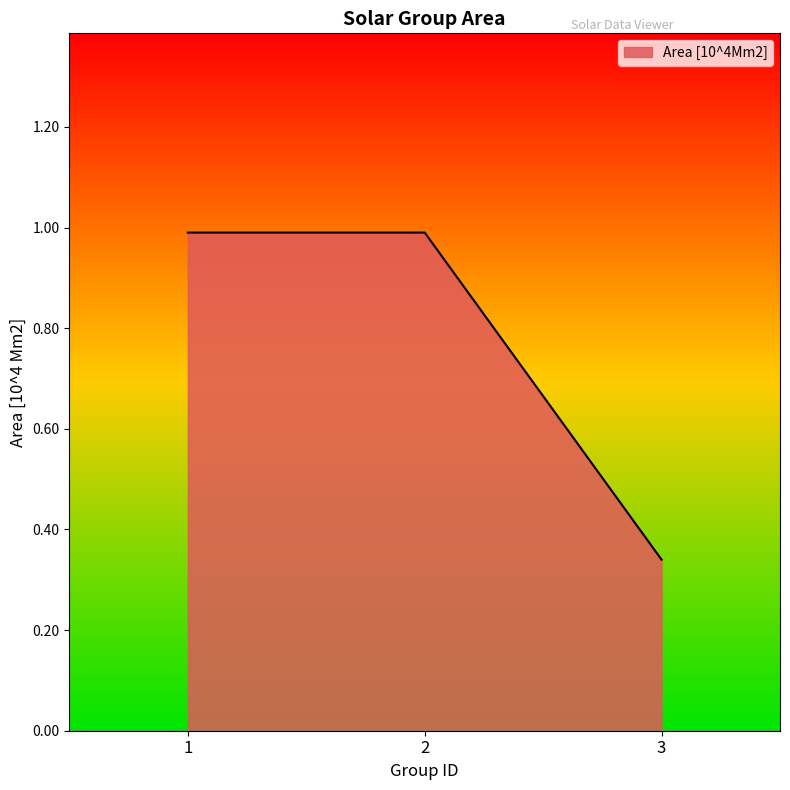

Is it true that the value at 3 is 0.6?

False